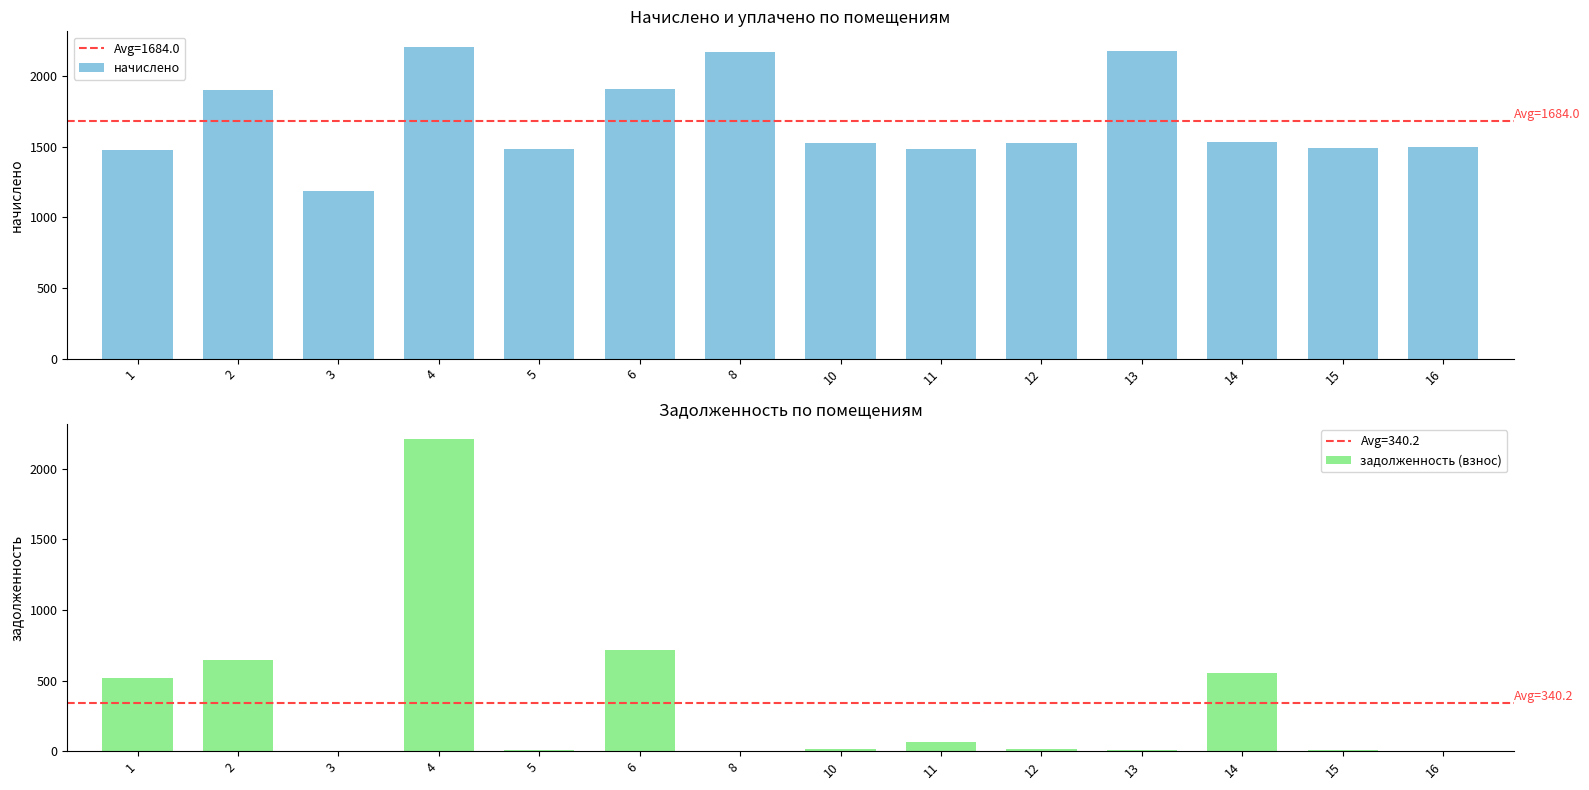

Does the chart contain any negative values?

No